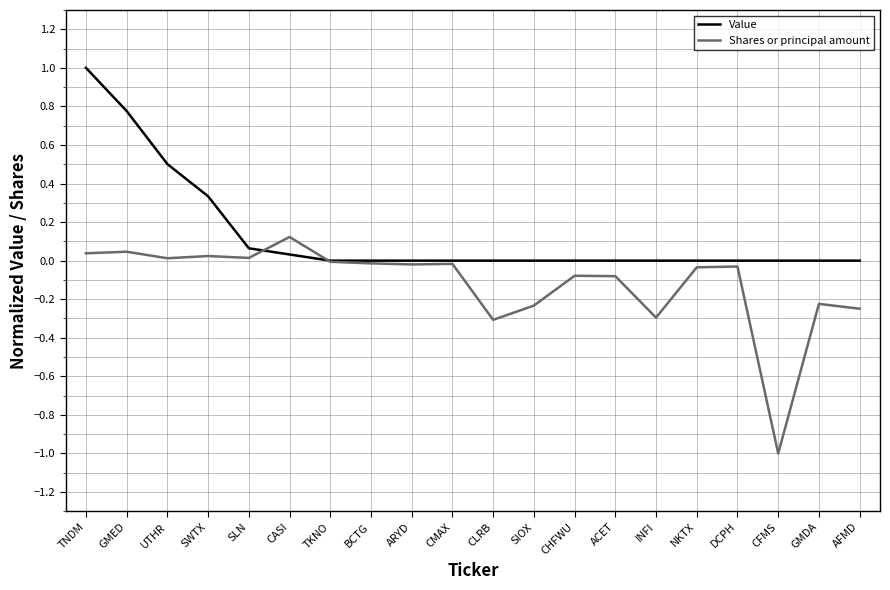

Which series ends up on top after the final intersection of Shares or principal amount and Value?

Value